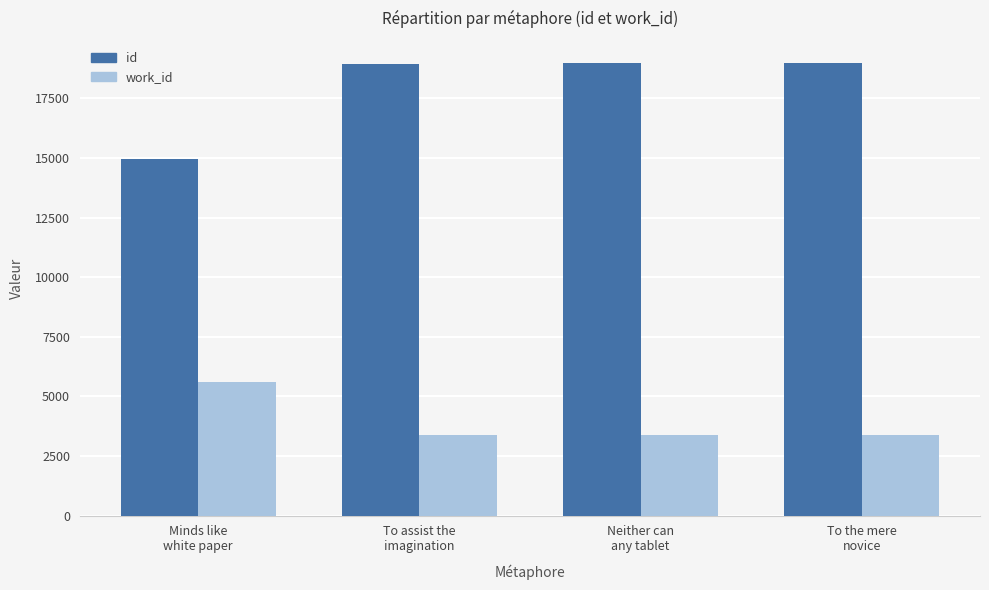

What is the minimum value for id?

14950